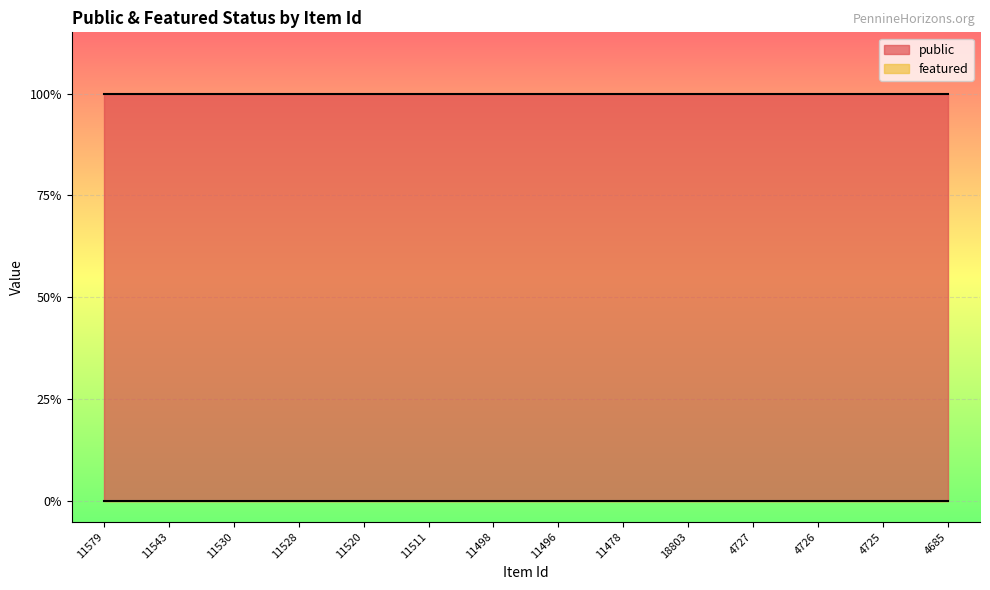

Where is public nearest to the value 1?

11579